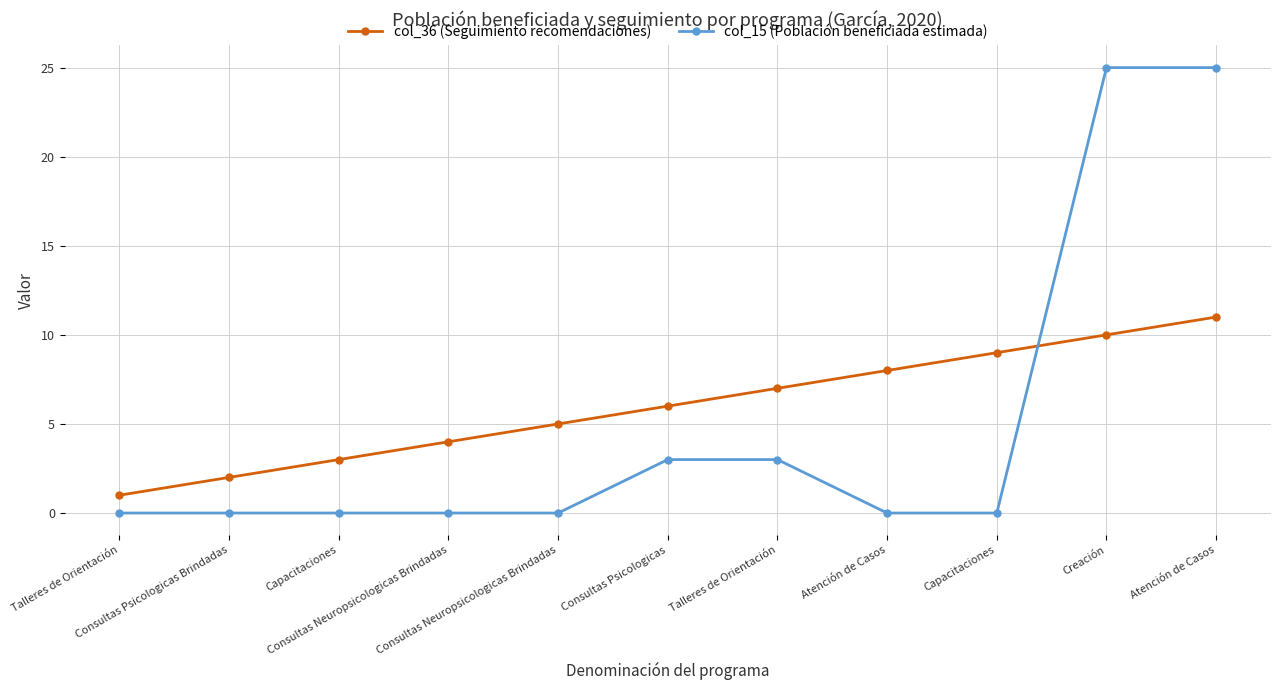

What are all the series names shown in the legend?

col_36 (Seguimiento recomendaciones), col_15 (Población beneficiada estimada)